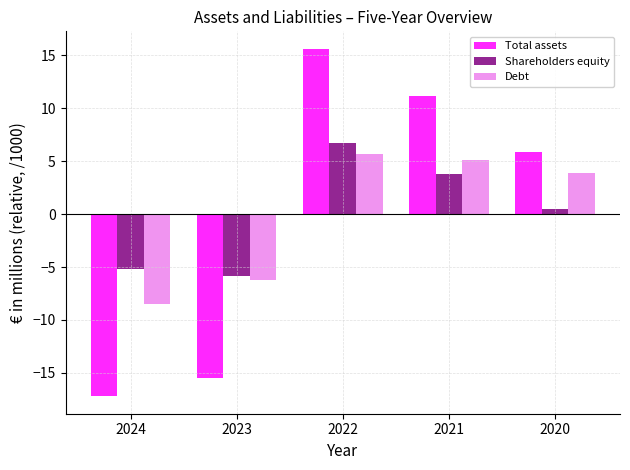

Which series has the largest range (max minus min)?

Total assets